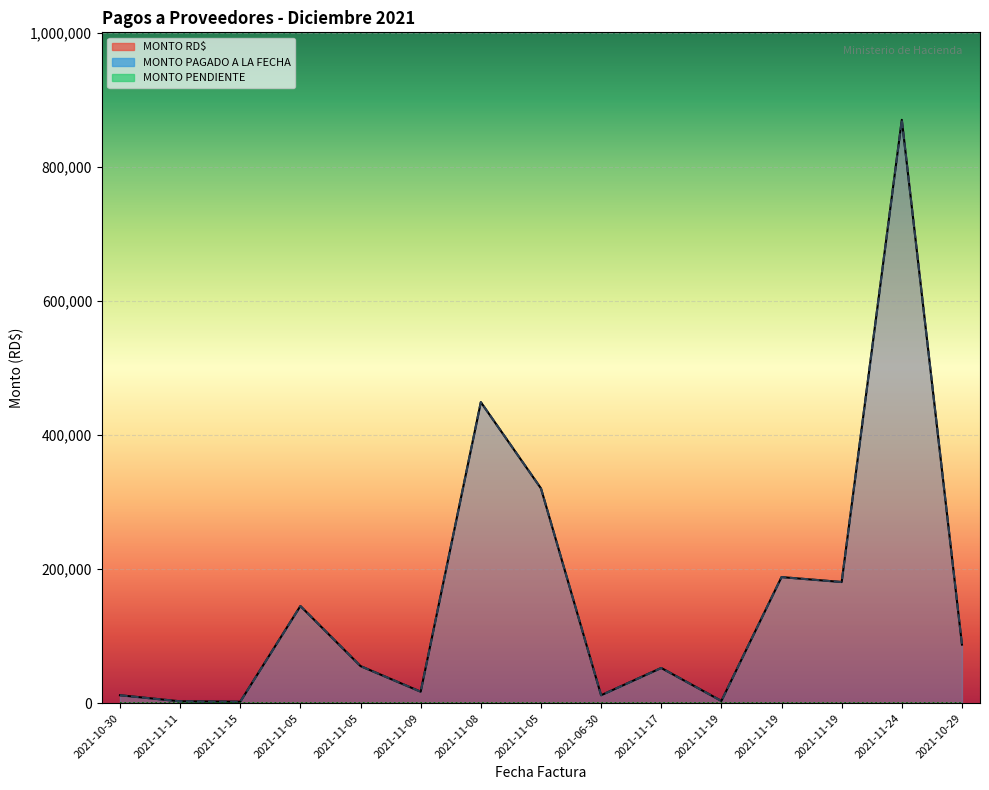

At which category does the chart reach its minimum across all series?

2021-11-15